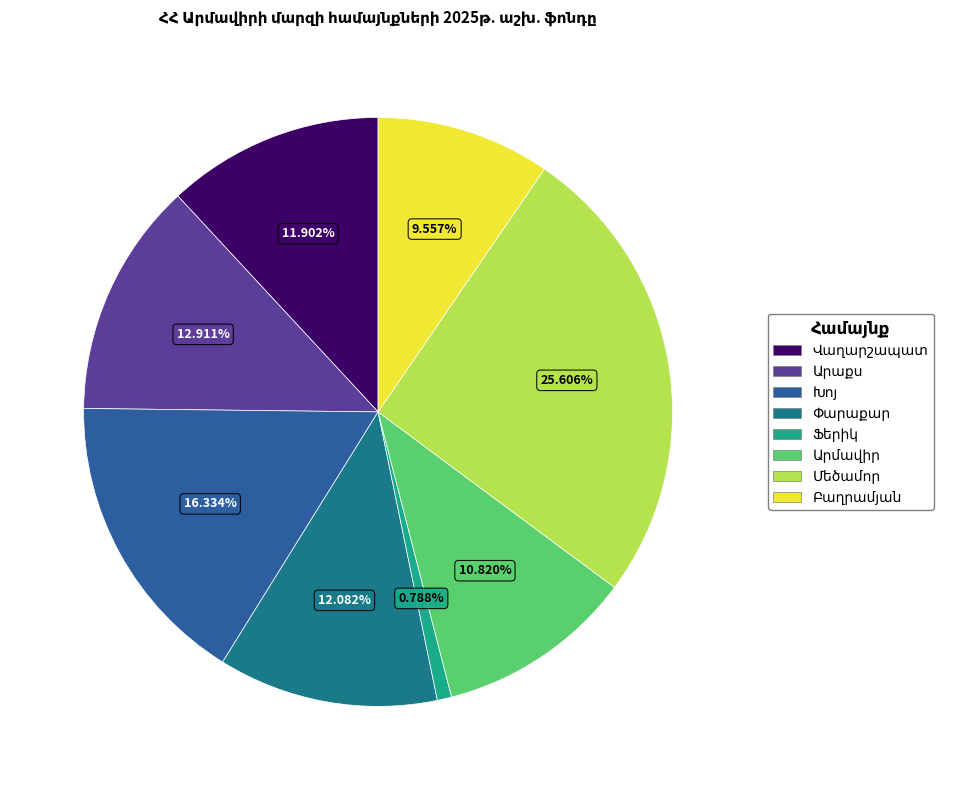

What percentage is the Վաղարշապատ slice, to the nearest percent?

12%